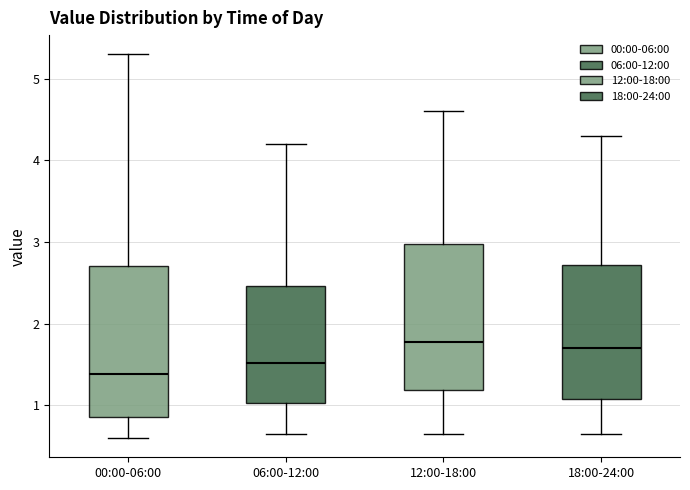

Where does the lower whisker of the box for 06:00-12:00 end on the y-axis? The values are not printed on the chart, so give them approximately, as read against the axis.

0.7